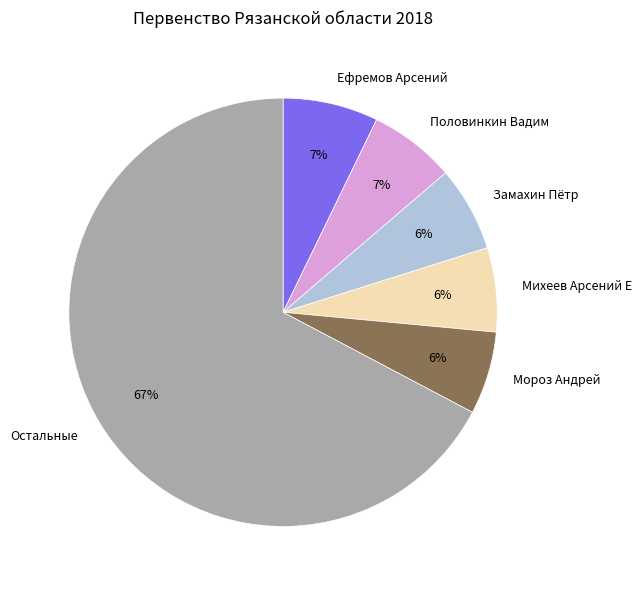

True or false: Михеев Арсений Е accounts for 14% of the total.

False